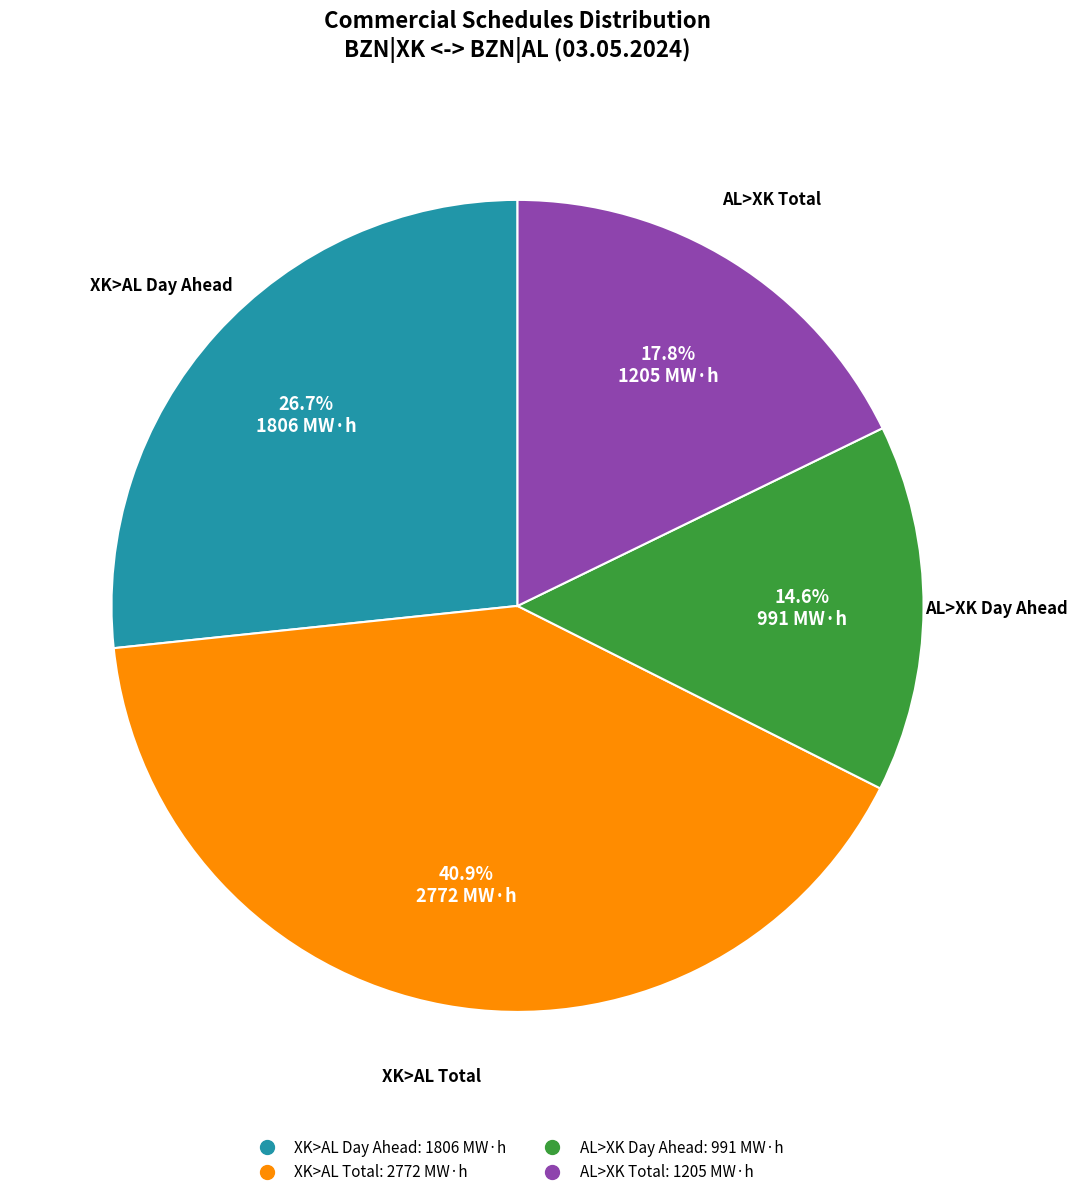

Is there a majority slice in this chart?

No